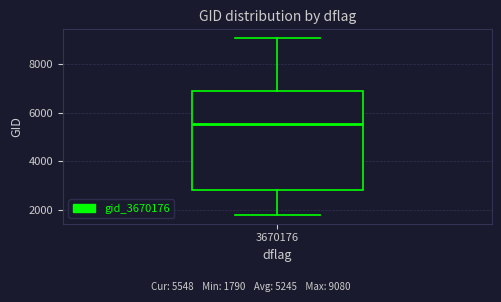

Where is the lower edge of the box at x = 3670176 on the y-axis? The values are not printed on the chart, so give them approximately, as read against the axis.

2800